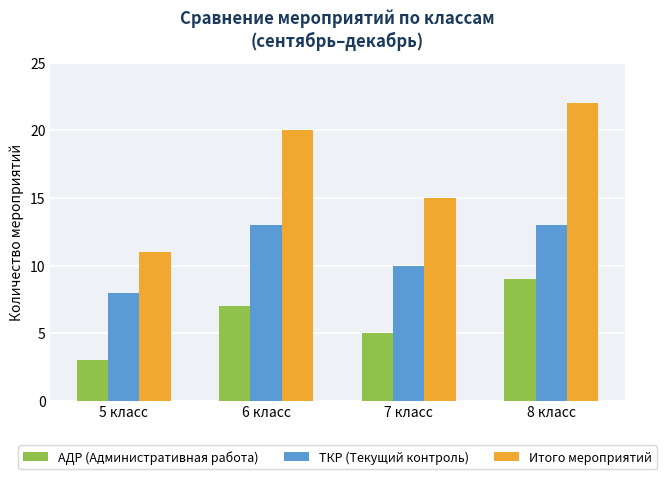

What is the sum of all АДР (Административная работа) values?

24